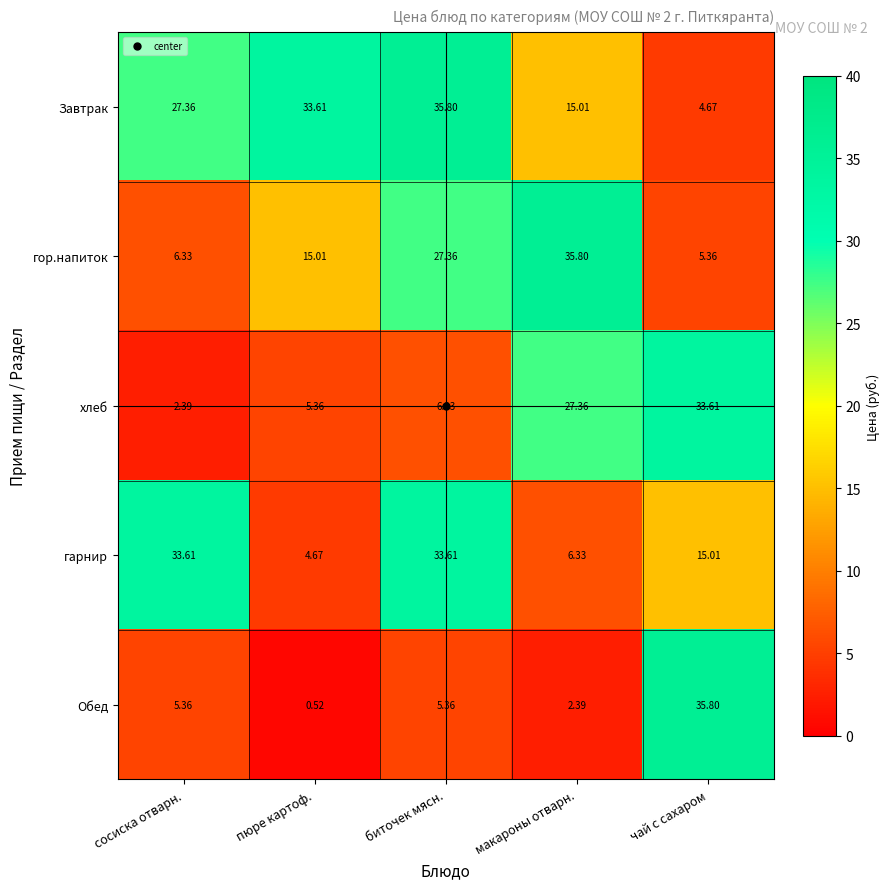

At which label does гор.напиток first exceed 15?

пюре картоф.